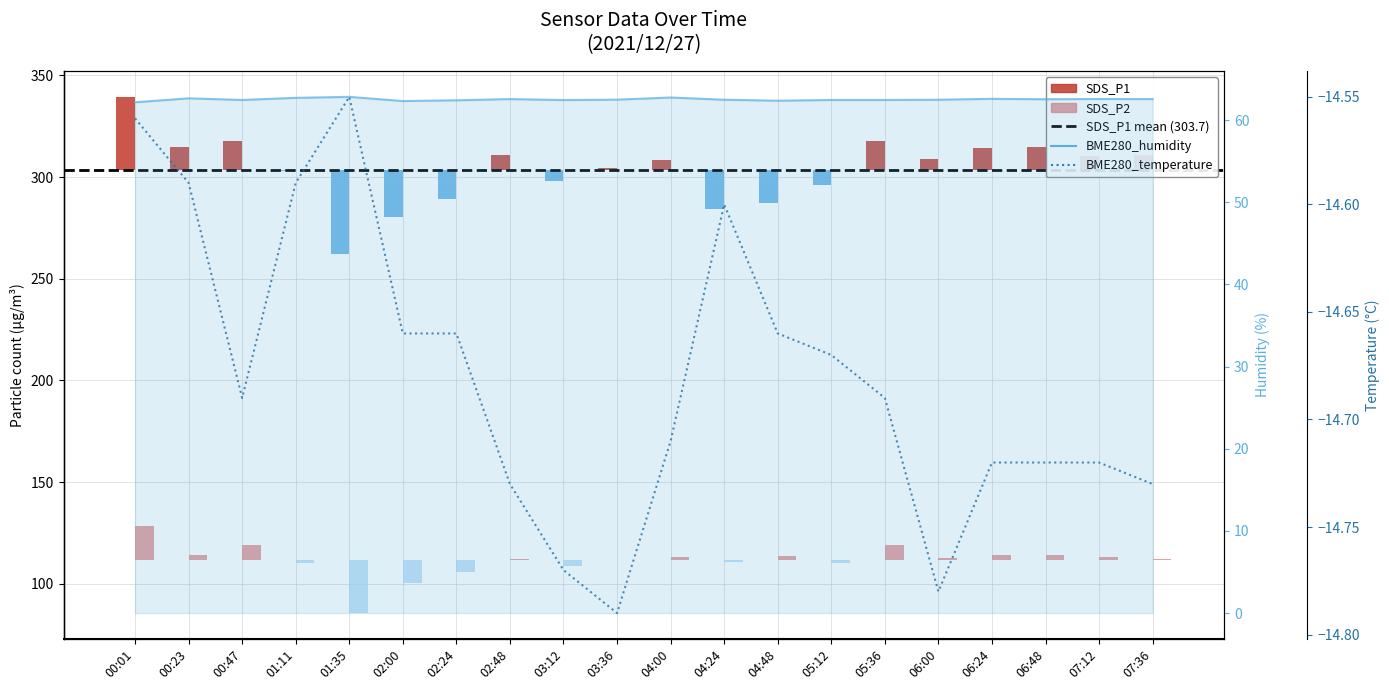

Does the chart contain any negative values?

Yes